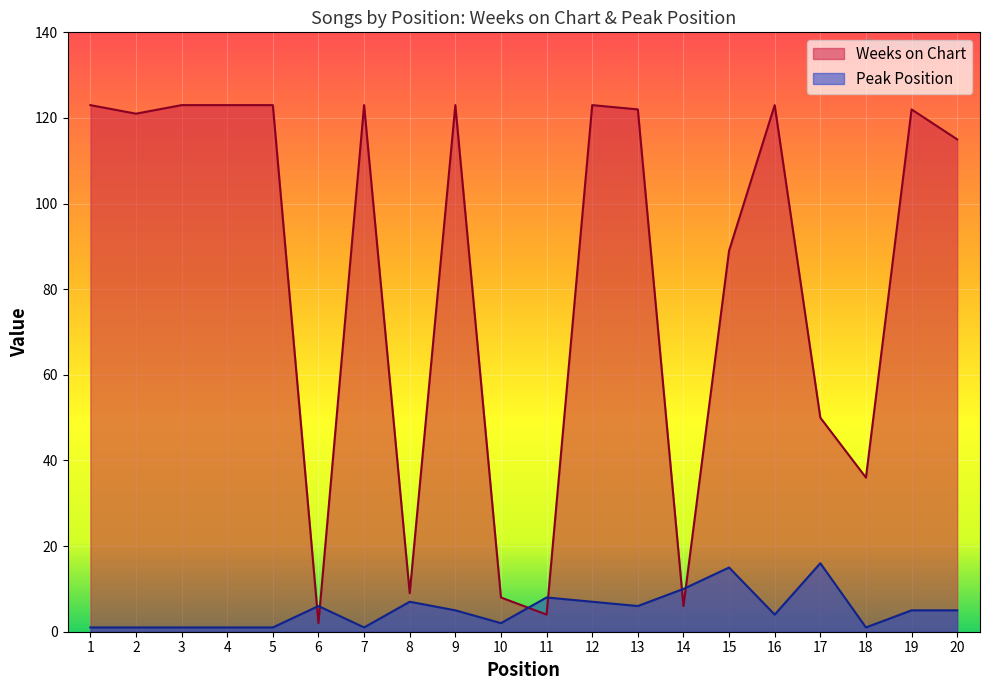

True or false: Peak Position has a value of 6 at 16.

False